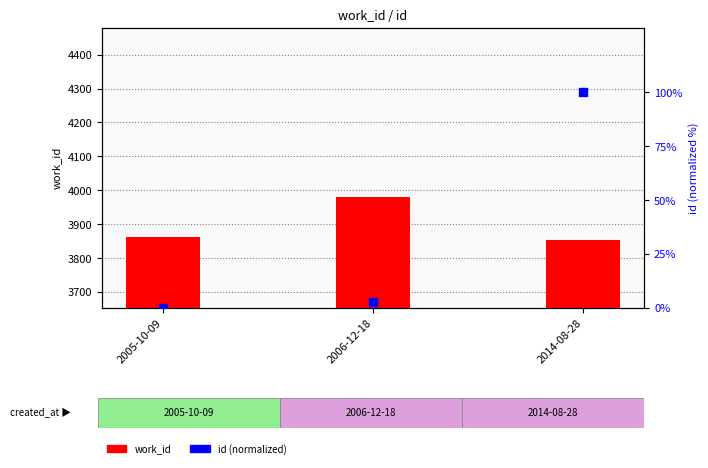

Which series has the largest Y range (max minus min)?

work_id